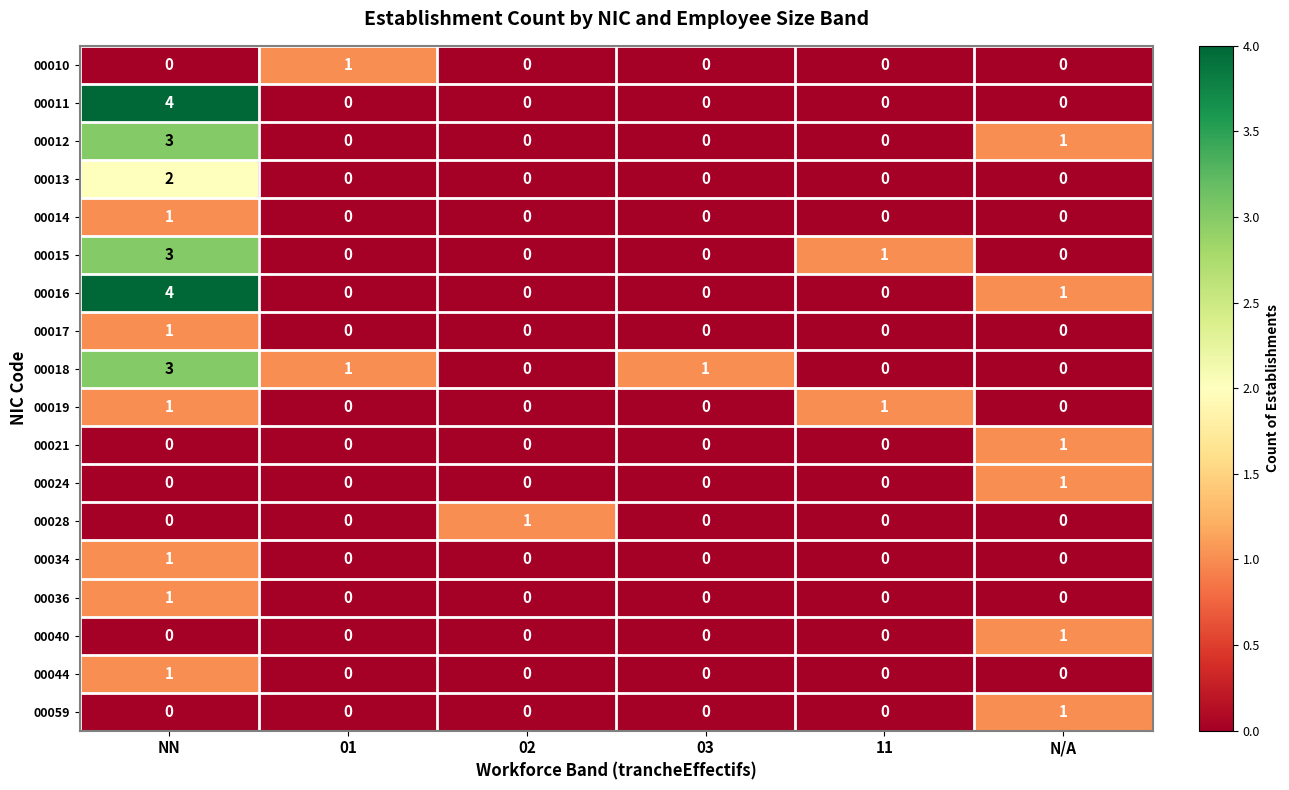

How many 00016 values are between 0 and 1?

5